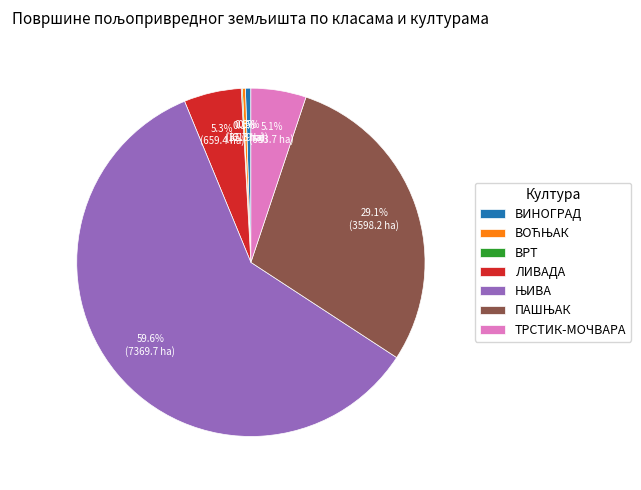

Is there a majority slice in this chart?

Yes